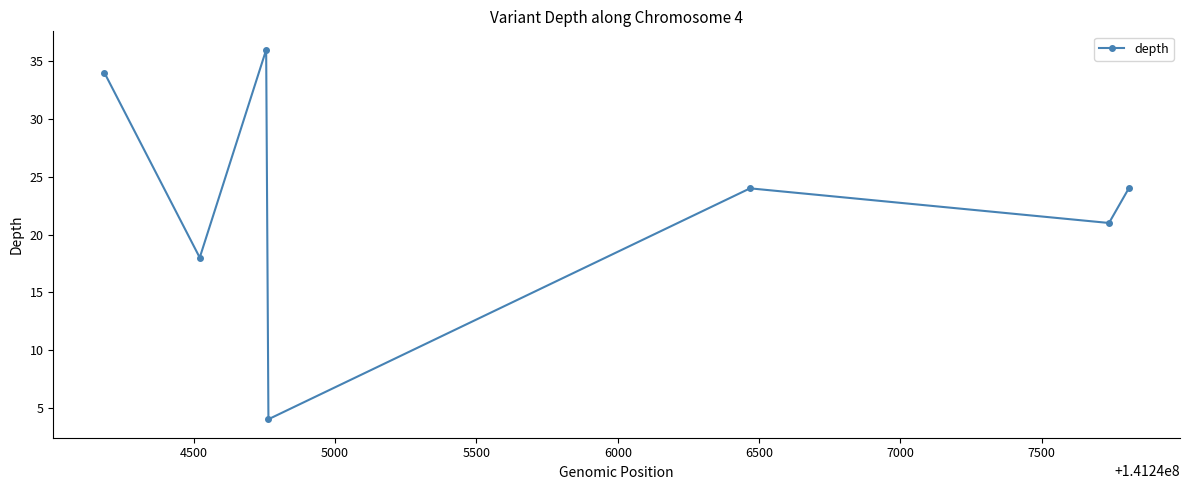

Is this an area chart (filled region under the line)?

No